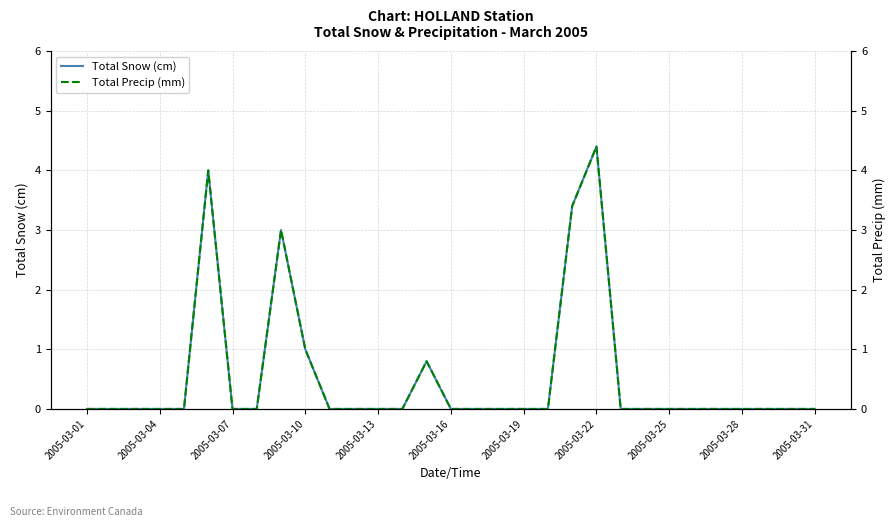

True or false: Total Snow (cm) has a value of 2.1 at 2005-03-13.

False